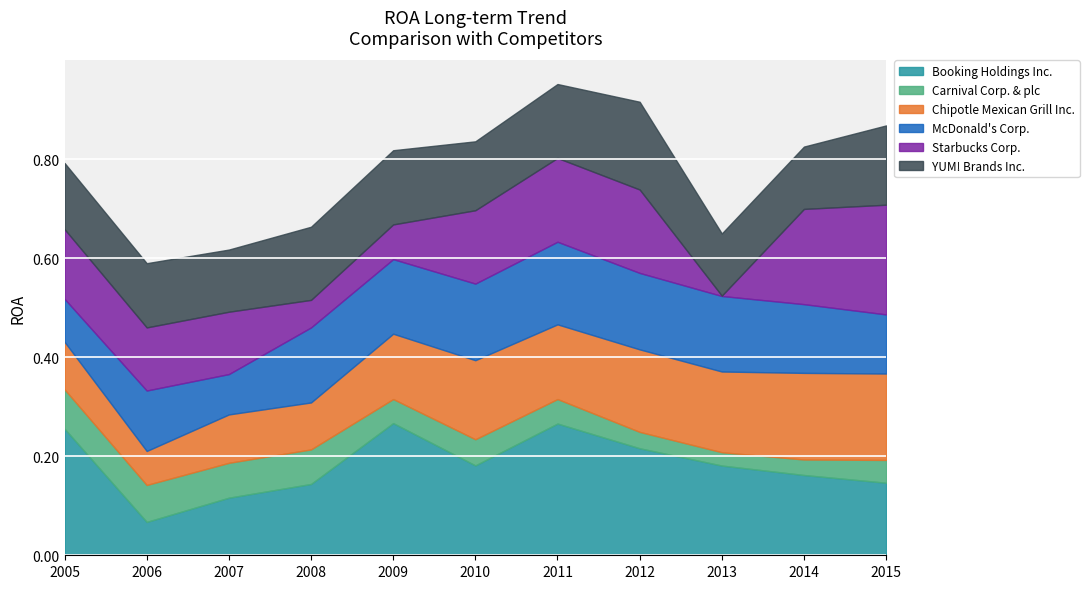

At which category is the sum across all series the highest?

2011